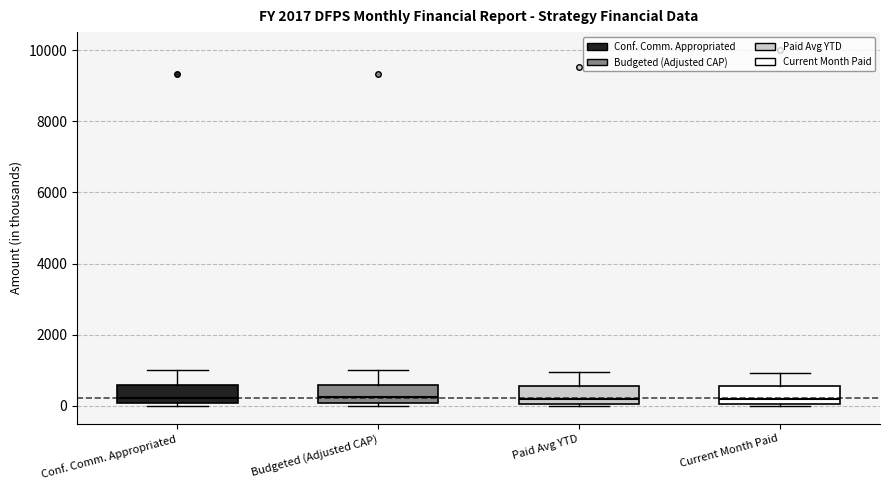

Reading left to right, transcribe this box plot: for each box, give where its median line is, the range the box spans, and where its two whiskers end, as read against the y-axis. The values are not printed on the chart, so give them approximately, as read against the axis.

Conf. Comm. Appropriated: median 200, box 0 to 600, whiskers 0 (just below the box's lower edge) to 1000
Budgeted (Adjusted CAP): median 200, box 0 to 600, whiskers 0 (just below the box's lower edge) to 1000
Paid Avg YTD: median 200, box 0 to 600, whiskers 0 (just below the box's lower edge) to 1000
Current Month Paid: median 200, box 0 to 600, whiskers 0 (just below the box's lower edge) to 1000